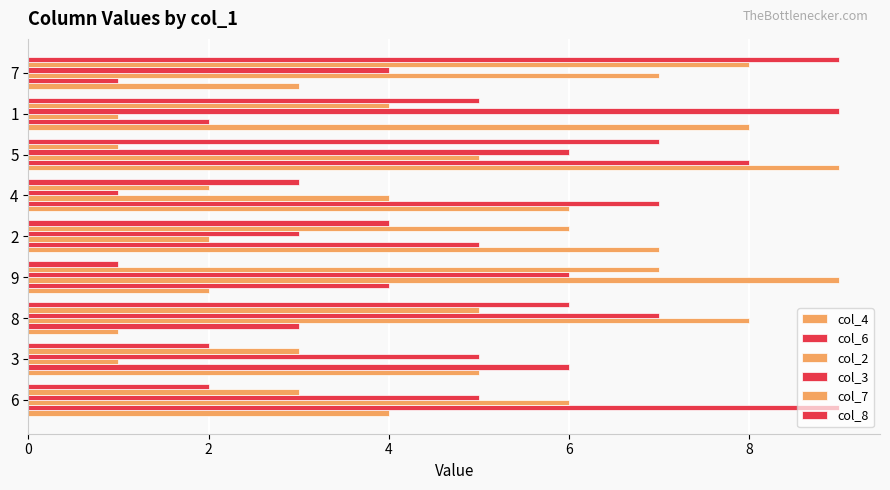

How many values in the col_8 series are below 4?

4